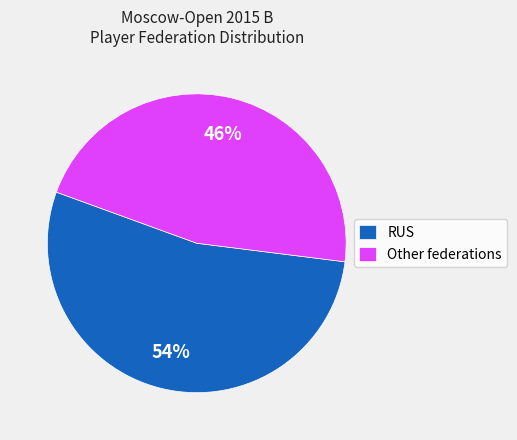

Do RUS and Other federations together represent more than half of the pie?

Yes